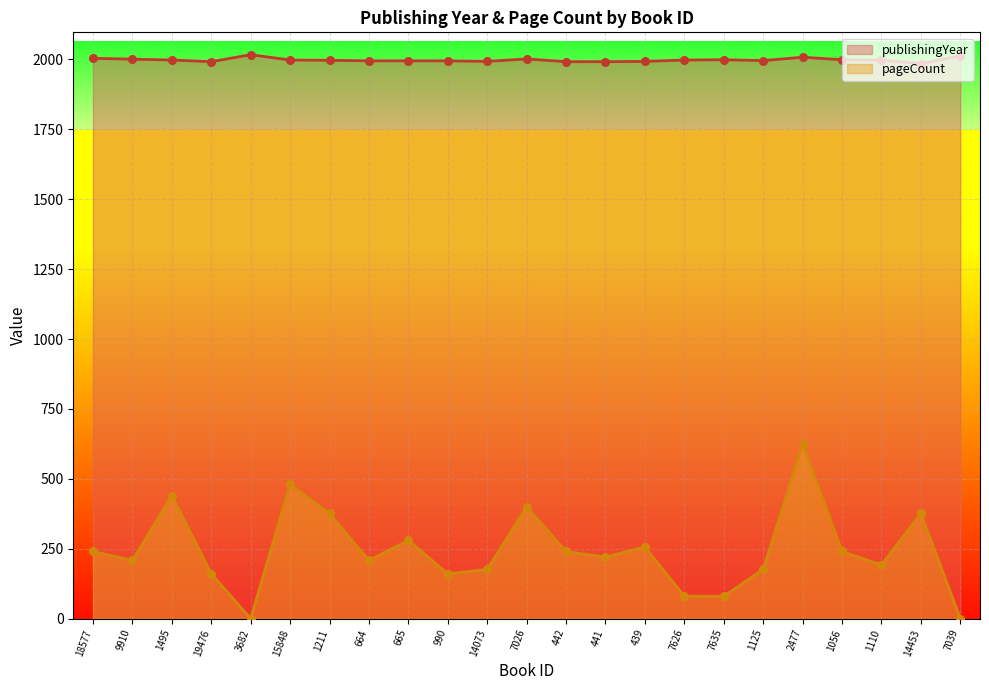

Which series reaches the minimum Y coordinate?

pageCount